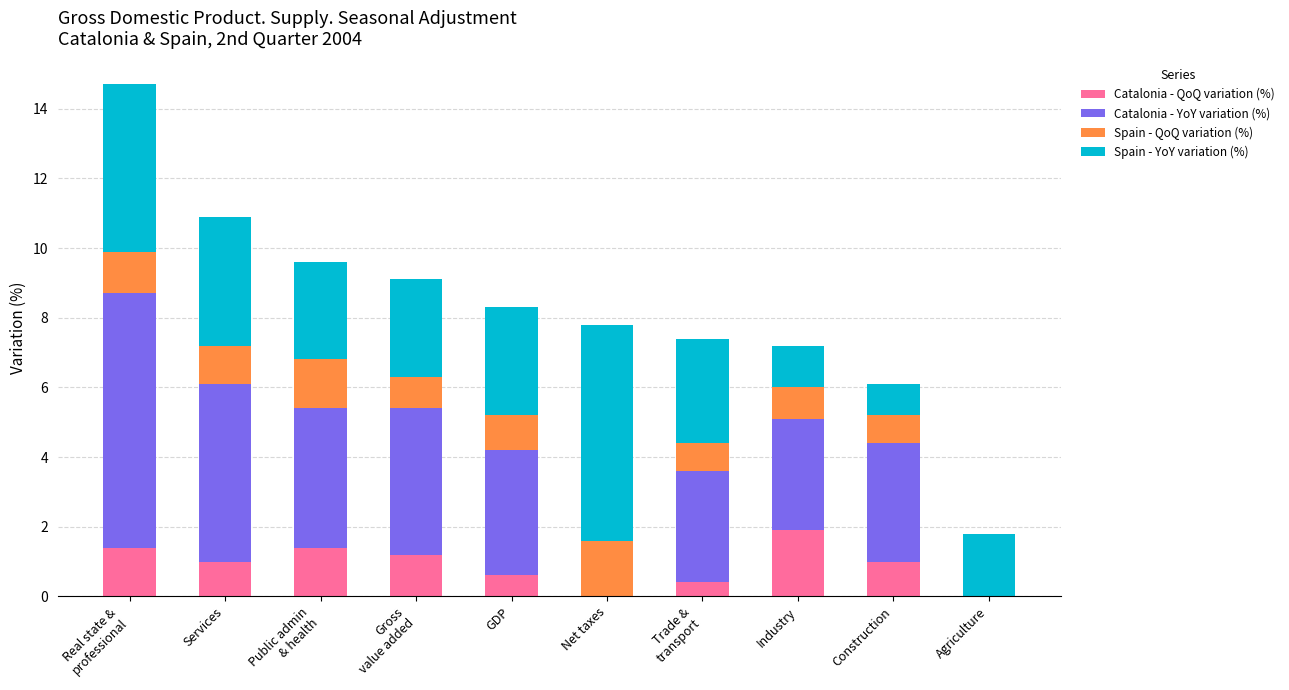

What is the total value across all series at Construction?

6.1